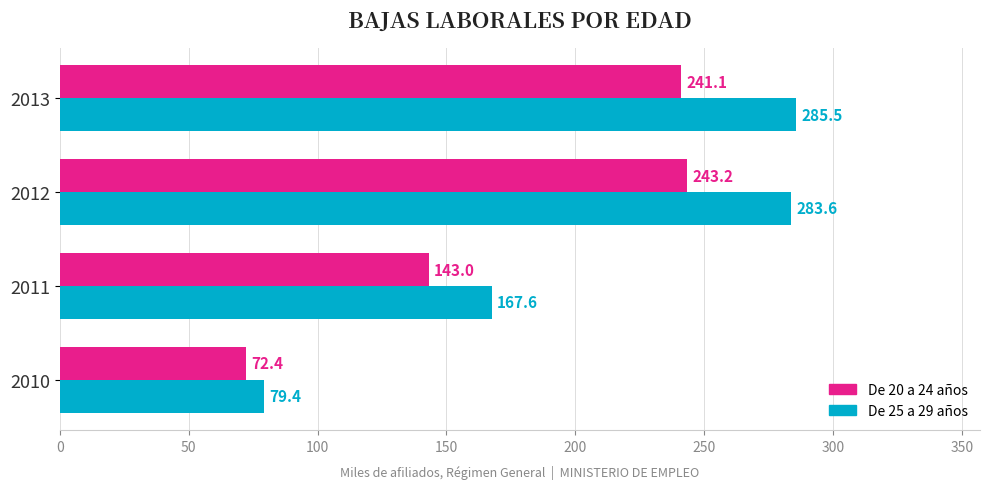

Is it true that De 20 a 24 años equals 102.3 at 2010?

False